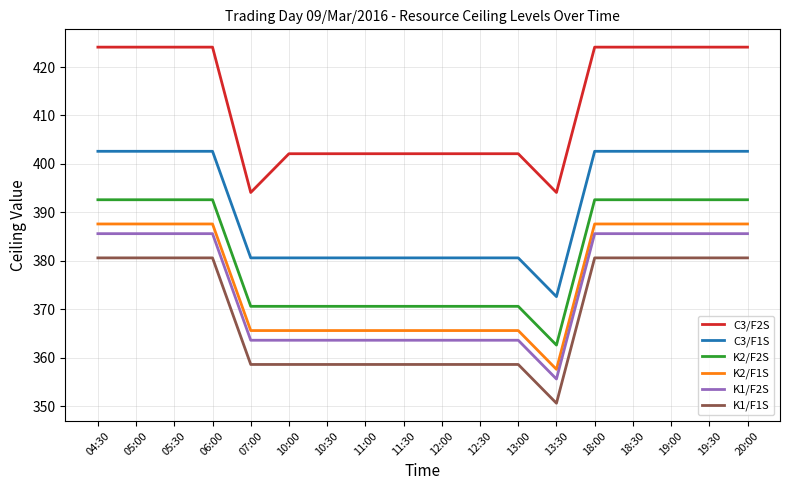

How many series are shown in this chart?

6